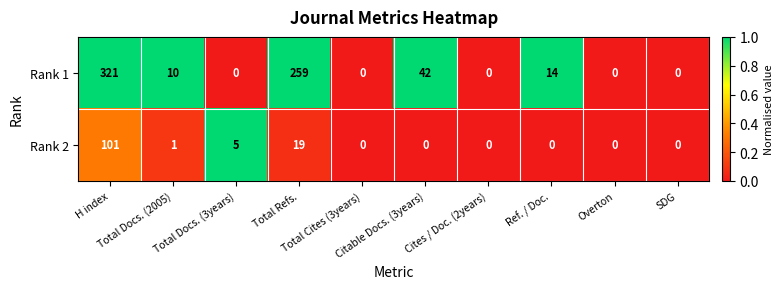

Between Total Refs. and Ref. / Doc., which series saw the biggest shift?

Rank 1